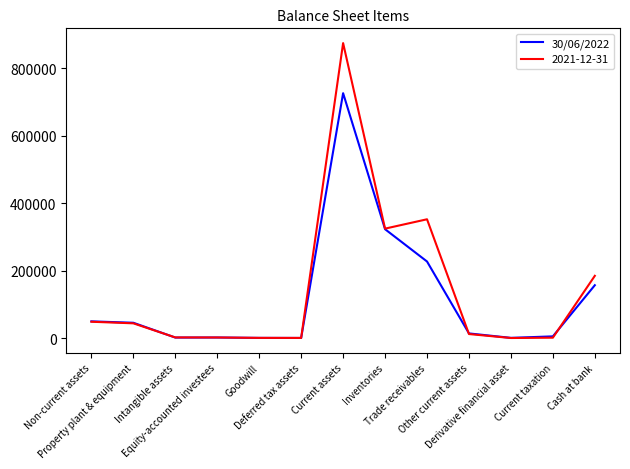

What is the greatest value displayed?

874760